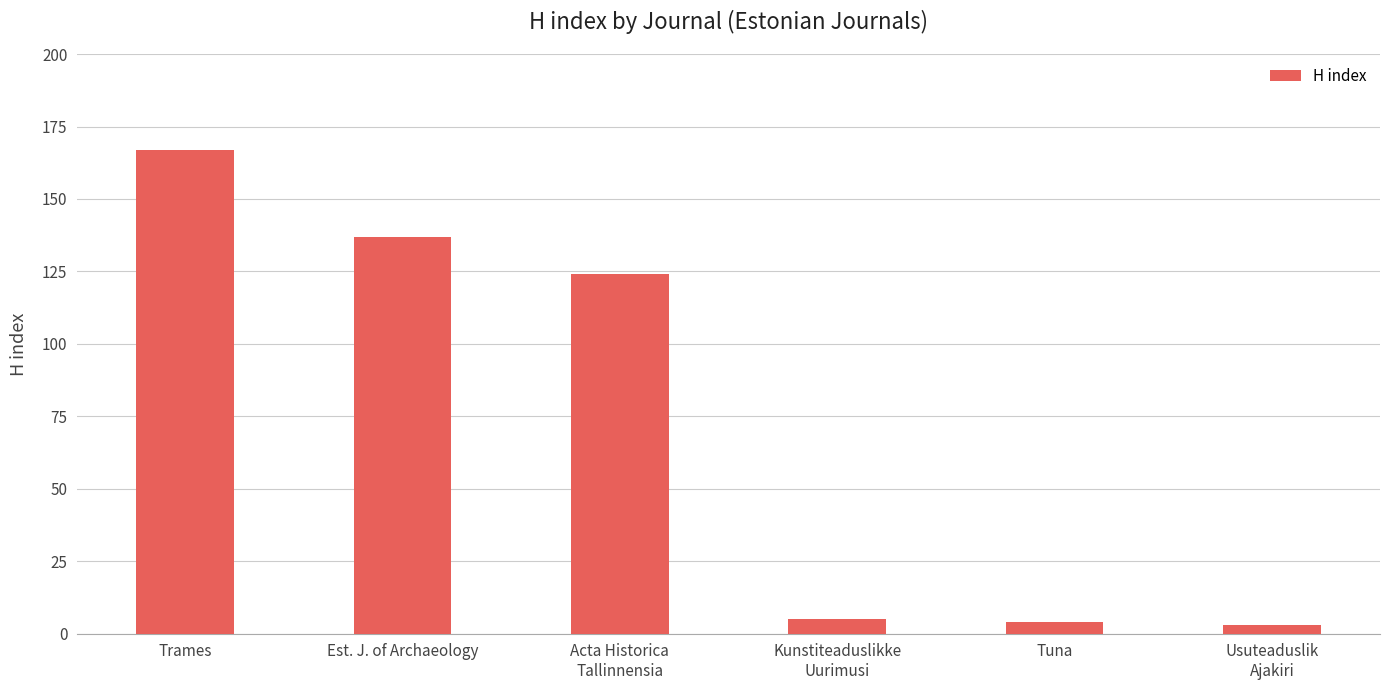

What is the sum of the values at Acta Historica
Tallinnensia and Trames?

291